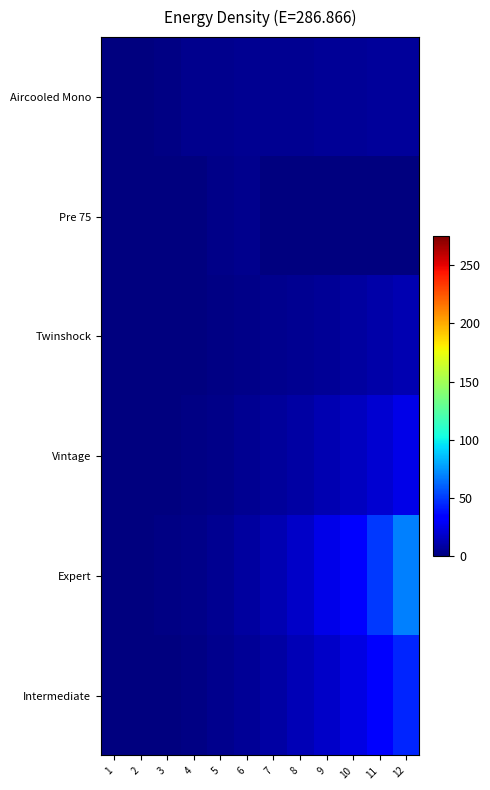

Between 4 and 8, which is larger?

8